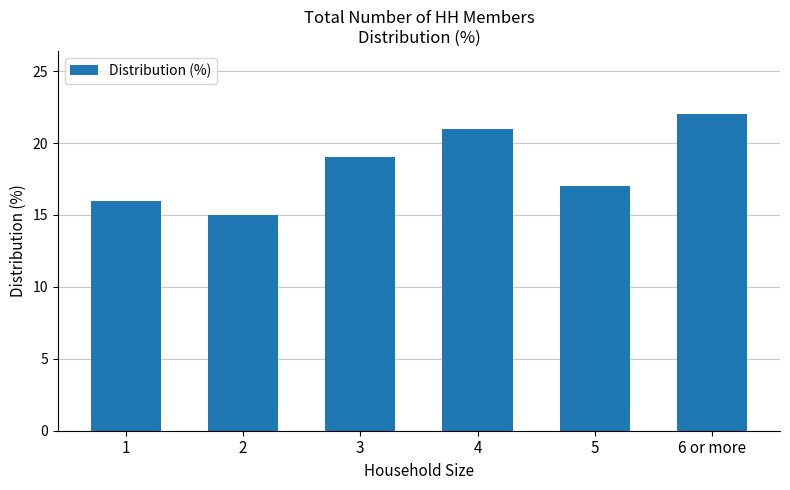

What is the value of the 3rd bar from the left?

19